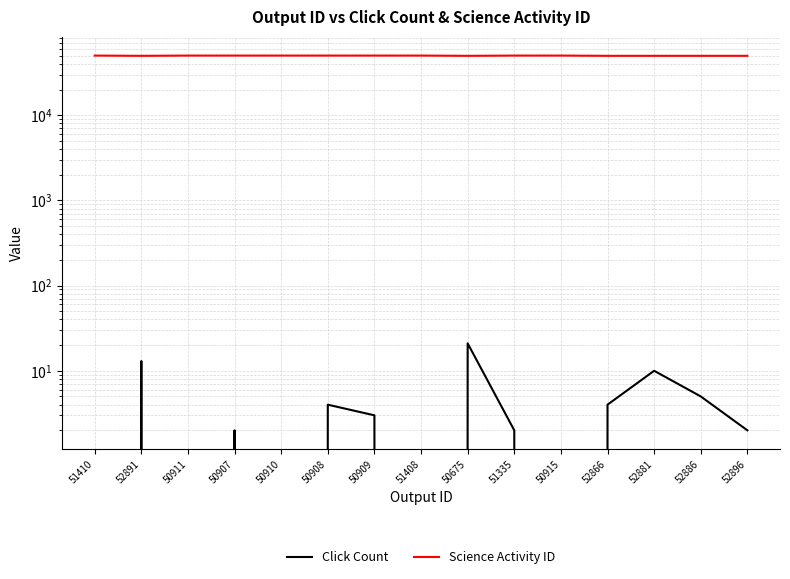

How many lines are shown in the chart?

2